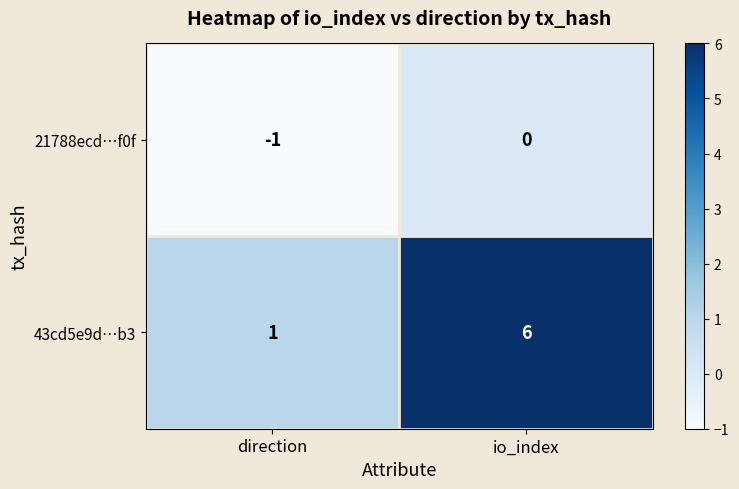

Rank the series at io_index from lowest to highest value.

21788ecd…f0f, 43cd5e9d…b3